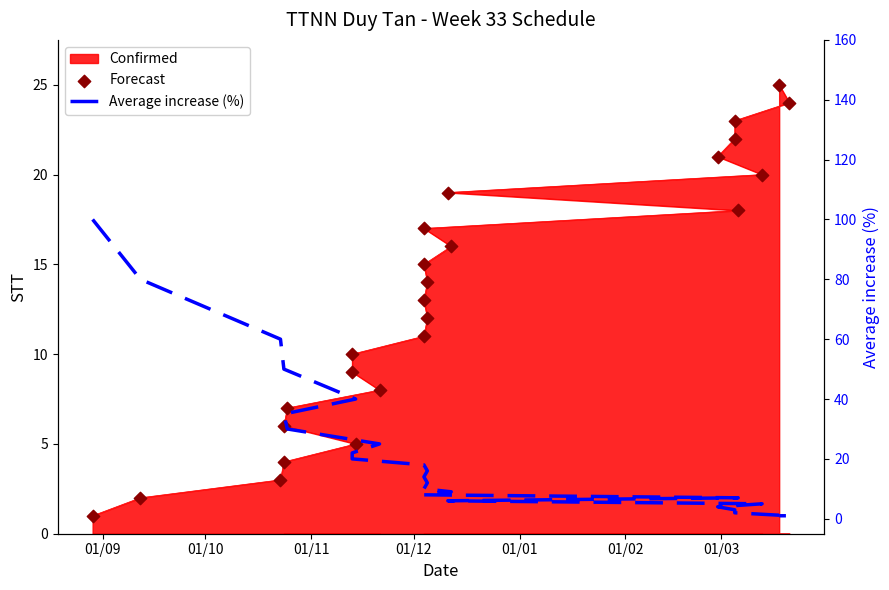

Which series reaches the maximum Y coordinate?

Average increase (%)